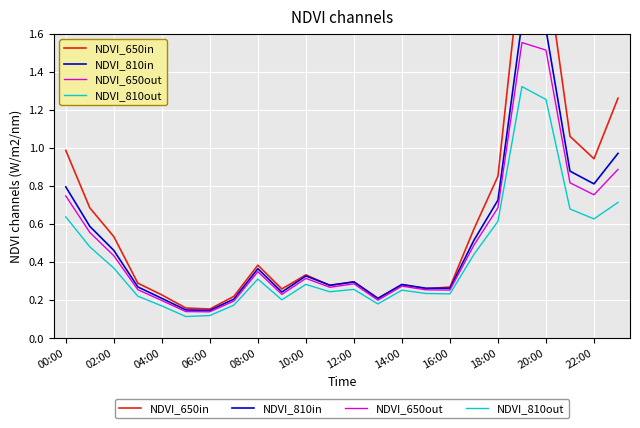

True or false: NDVI_810out and NDVI_650out cross at least once.

False